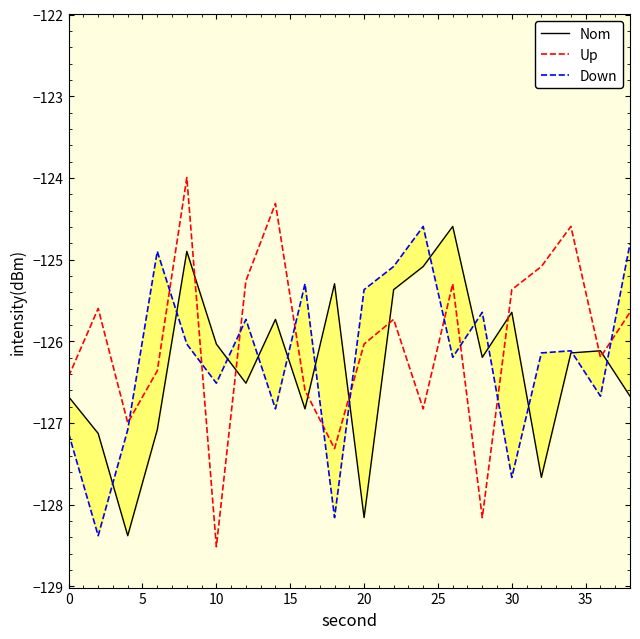

How many lines are shown in the chart?

3